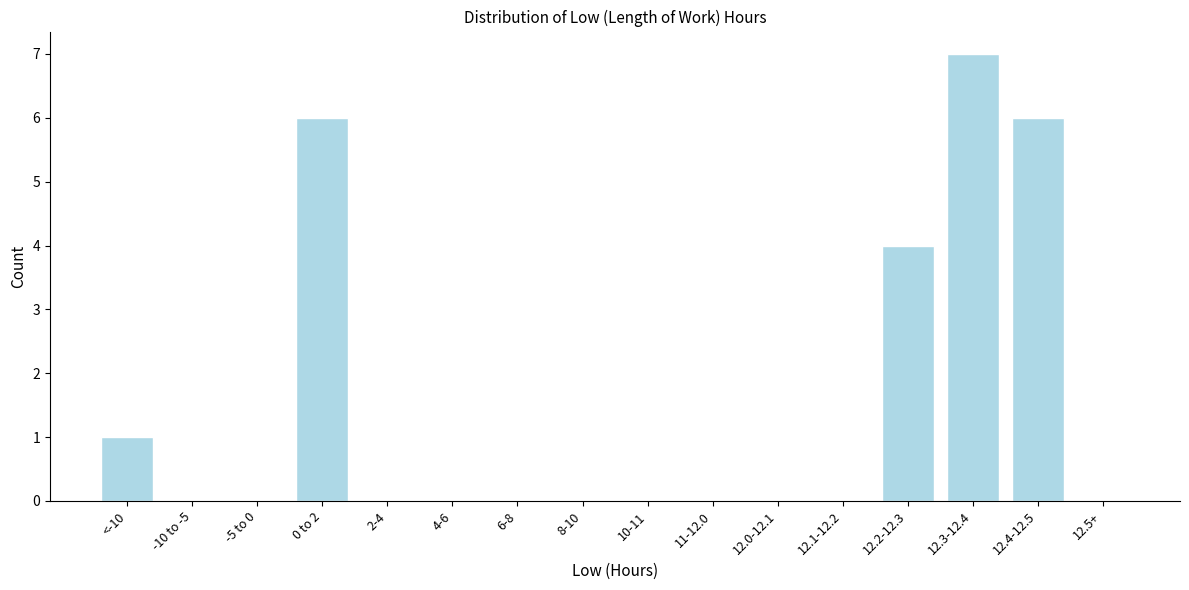

Reading left to right, extract all data points from this chart.

<-10=1	-10 to -5=0	-5 to 0=0	0 to 2=6	2-4=0	4-6=0	6-8=0	8-10=0	10-11=0	11-12.0=0	12.0-12.1=0	12.1-12.2=0	12.2-12.3=4	12.3-12.4=7	12.4-12.5=6	12.5+=0